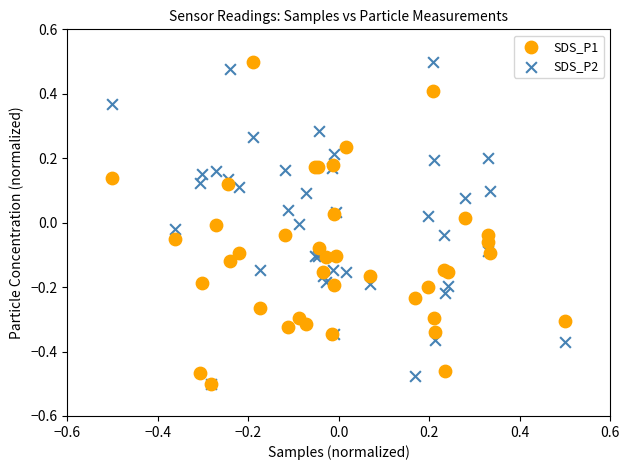

What are all the series names shown in the legend?

SDS_P1, SDS_P2